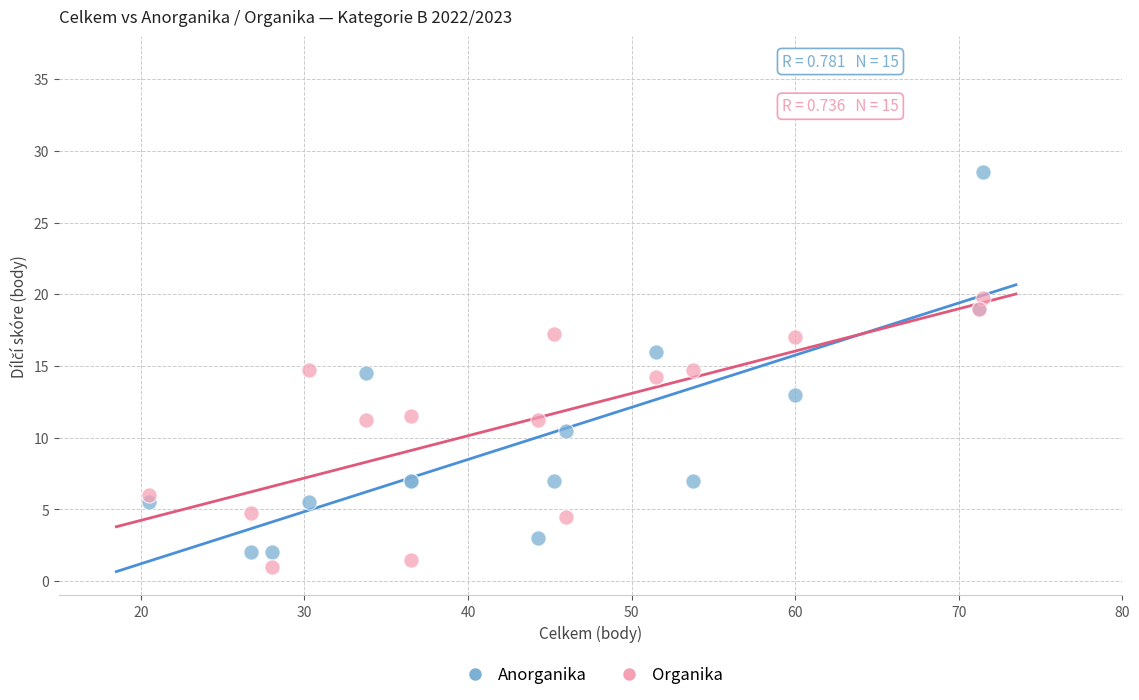

Which series has the widest spread of Y values?

Anorganika